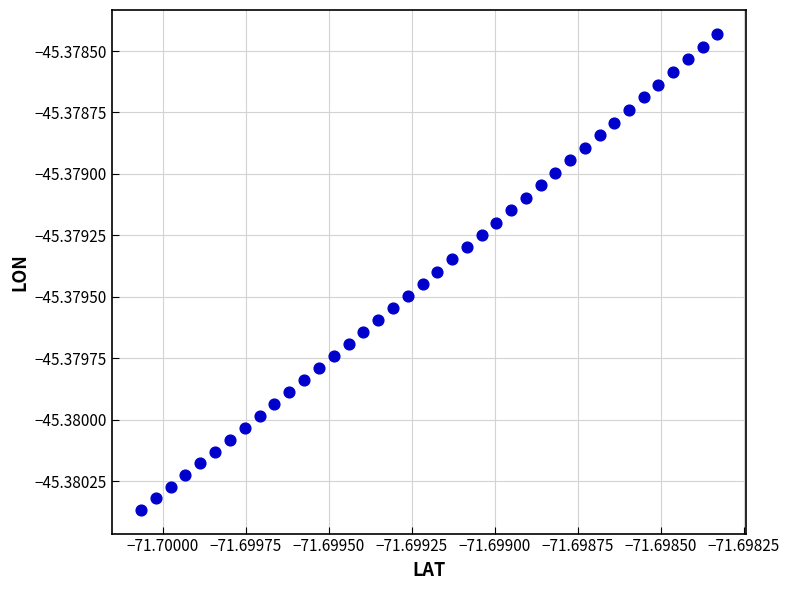

Count the number of points in this scatter plot.

40